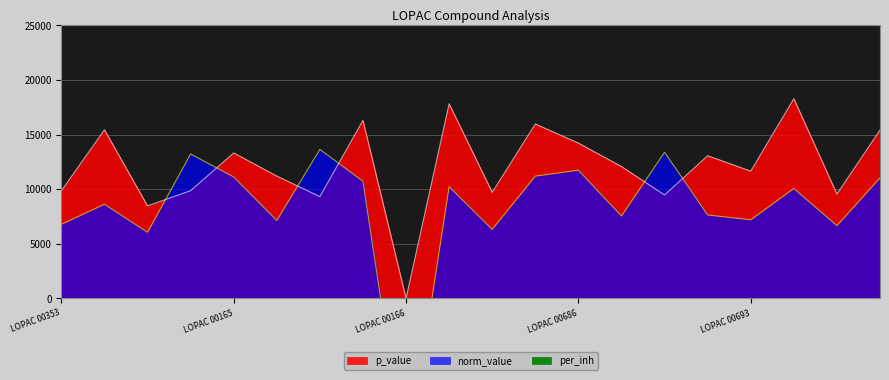

Reading right to left, extract all data points from this chart.

p_value: 15413.1	9553.7	18284.7	11650.7	13063.0	9465.2	12072.6	14218.8	15964.6	9709.9	17819.0	0.0	16302.4	9313.3	11200.3	13316.8	9862.0	8472.5	15438.6	9844.3
norm_value: 11038.0	6656.0	10062.0	7195.2	7637.8	13382.0	7540.6	11736.0	11194.0	6318.4	10226.0	-15412.6	10722.0	13644.0	7132.4	11120.0	13220.0	6051.6	8619.4	6779.4